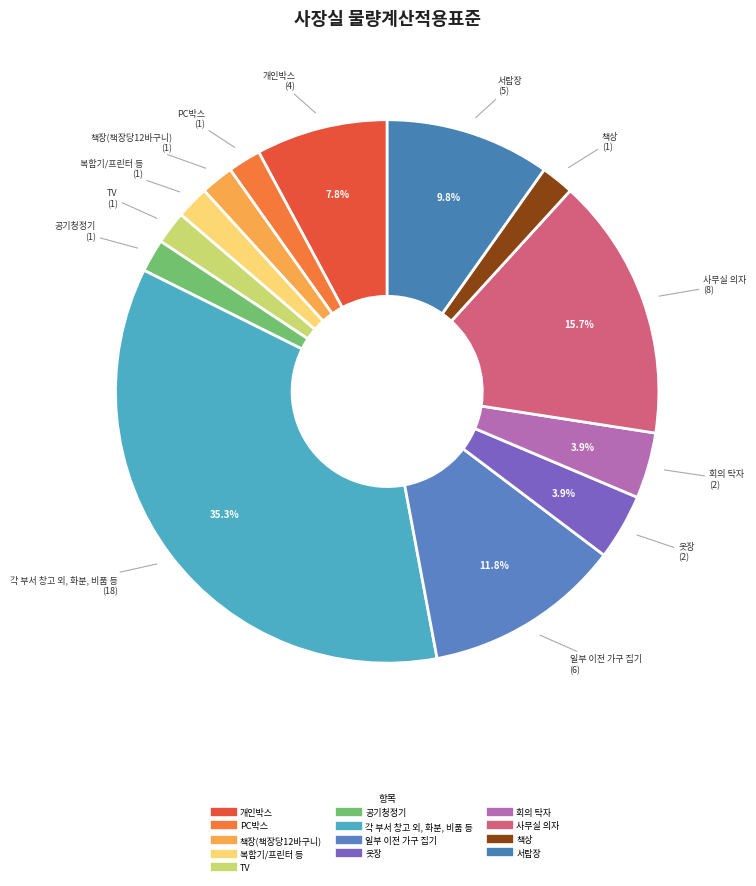

Which category has the smallest portion of the pie?

PC박스